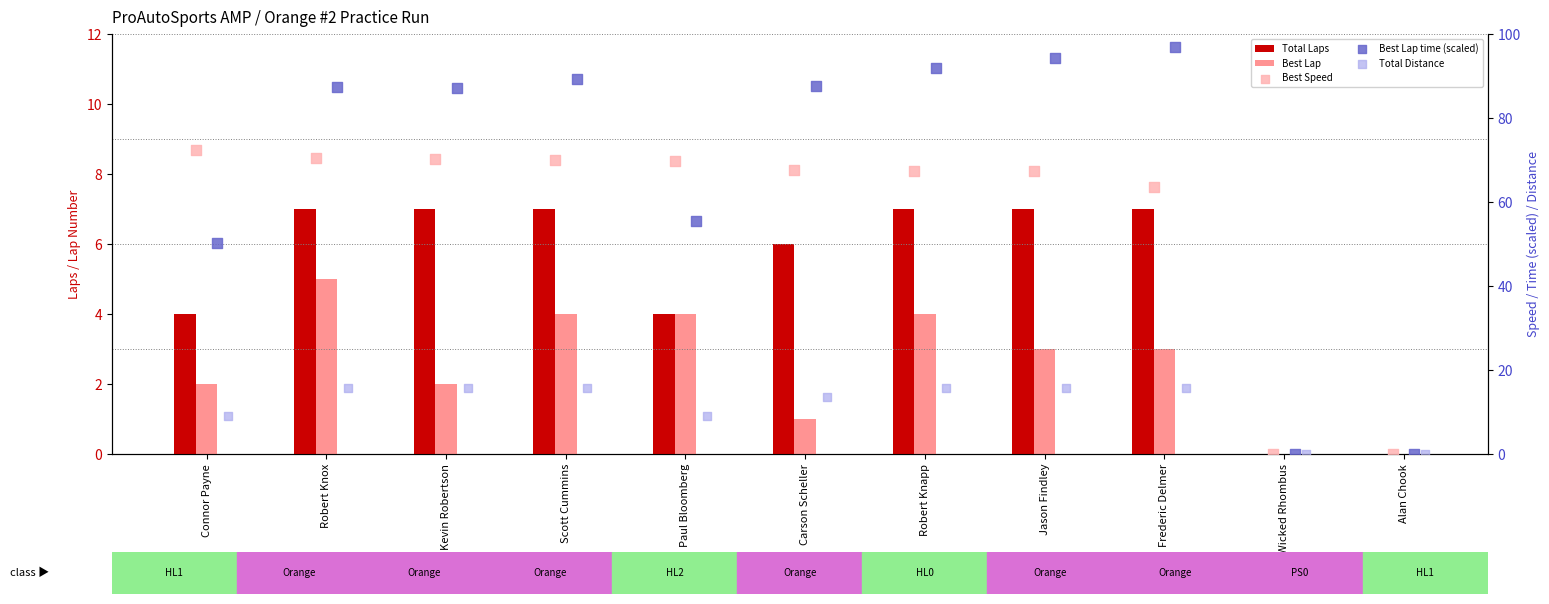

At which category is the sum across all series the highest?

Jason Findley